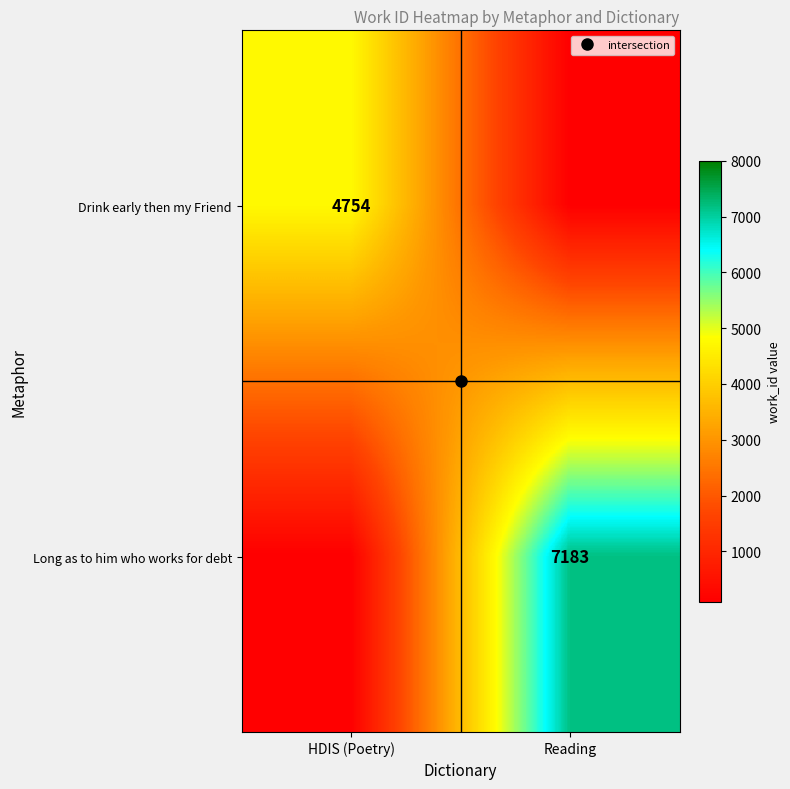

True or false: Drink early then my Friend has a value of 100 at Reading.

True